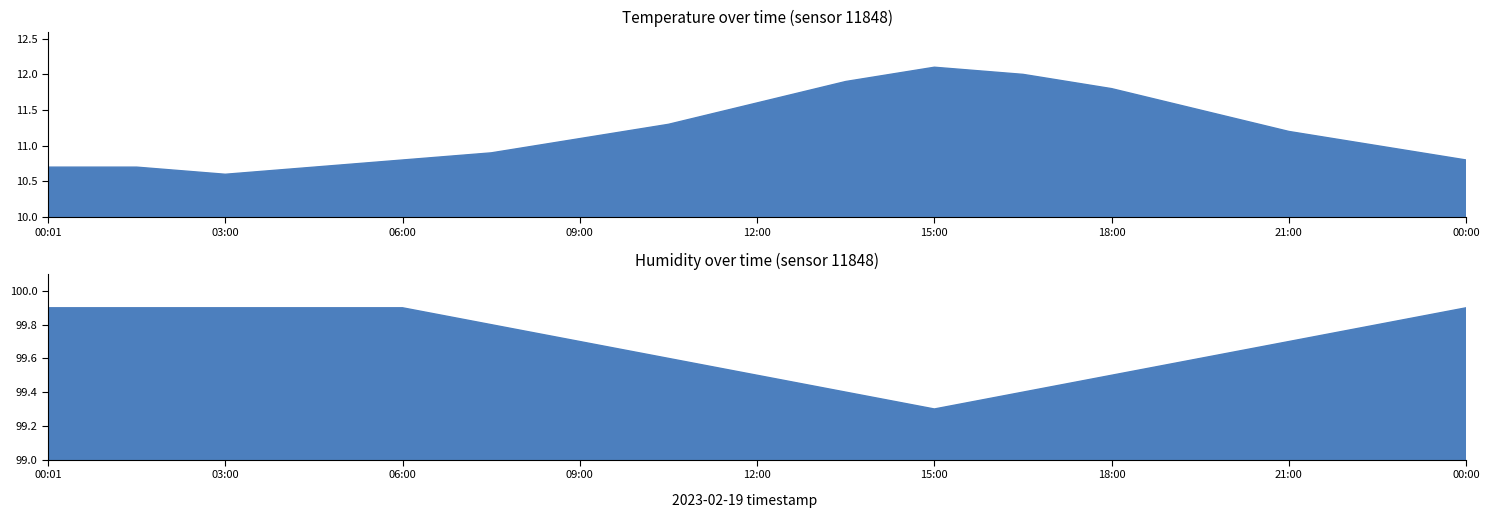

Which series has the largest range (max minus min)?

temperature